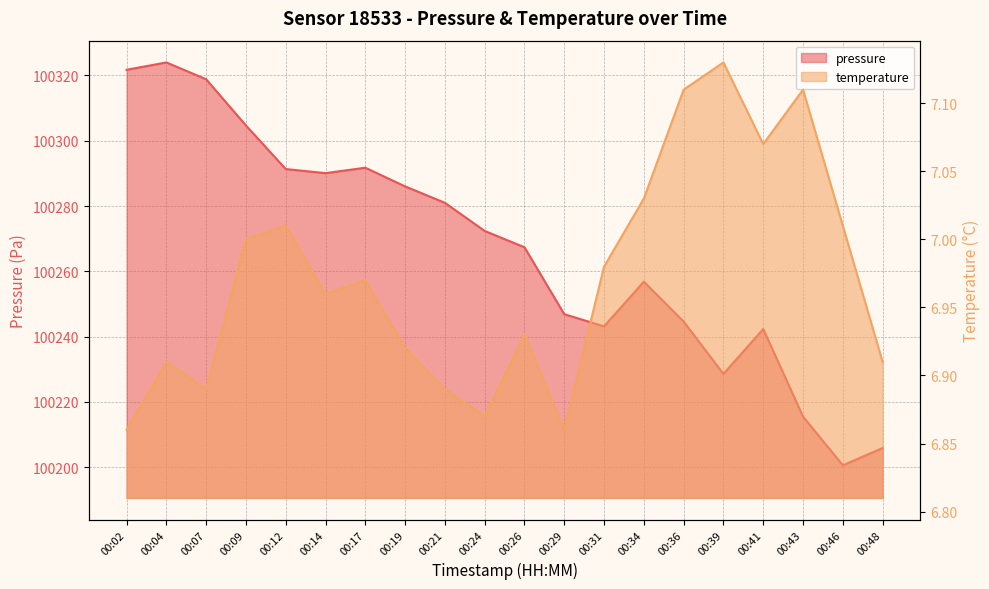

Reading left to right, list all the values displayed in this chart.

pressure: 100321.8	100324.0	100318.8	100304.7	100291.3	100290.1	100291.8	100286.0	100281.0	100272.4	100267.4	100246.9	100243.2	100256.8	100244.6	100228.6	100242.3	100215.5	100200.6	100205.9
temperature: 6.9	6.9	6.9	7.0	7.0	7.0	7.0	6.9	6.9	6.9	6.9	6.9	7.0	7.0	7.1	7.1	7.1	7.1	7.0	6.9